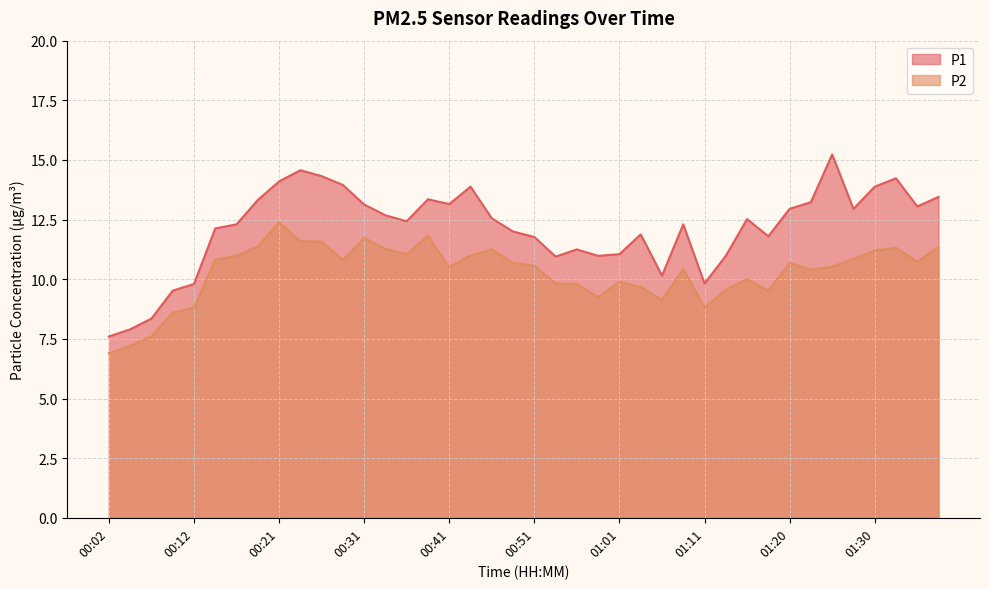

Is the value of P1 at 01:30 greater than the value of P2 at 01:01?

Yes